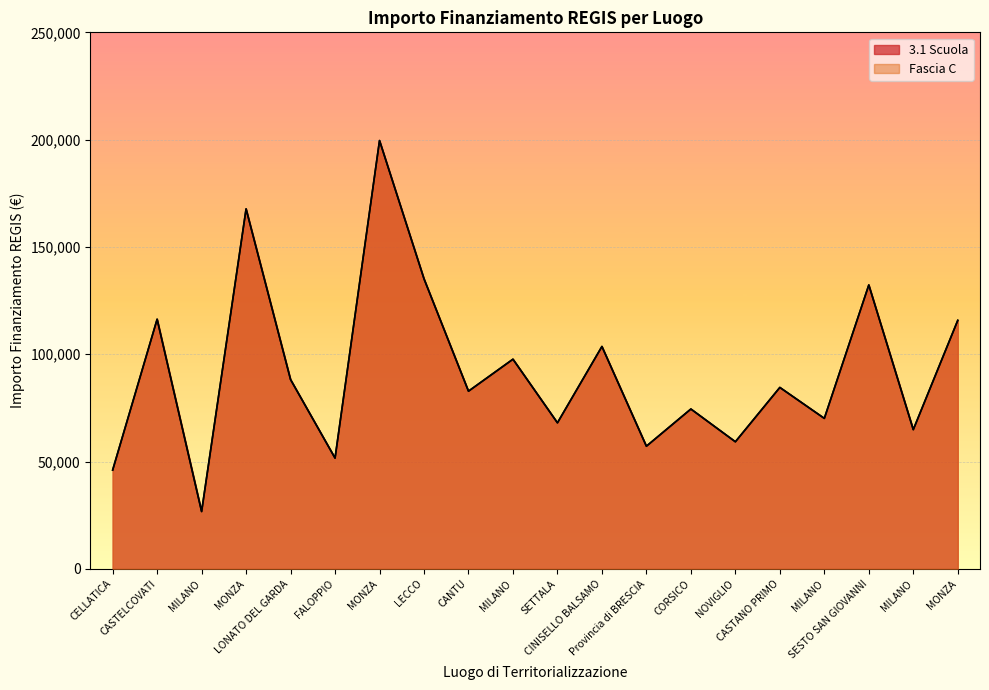

Which category has the lowest value across all series?

MILANO